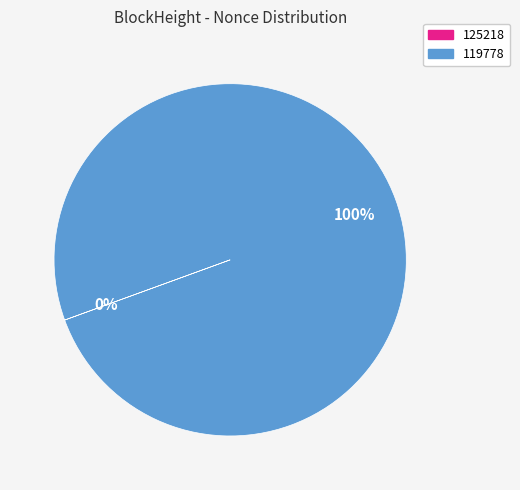

Is it true that 119778 is 87% of the pie?

False